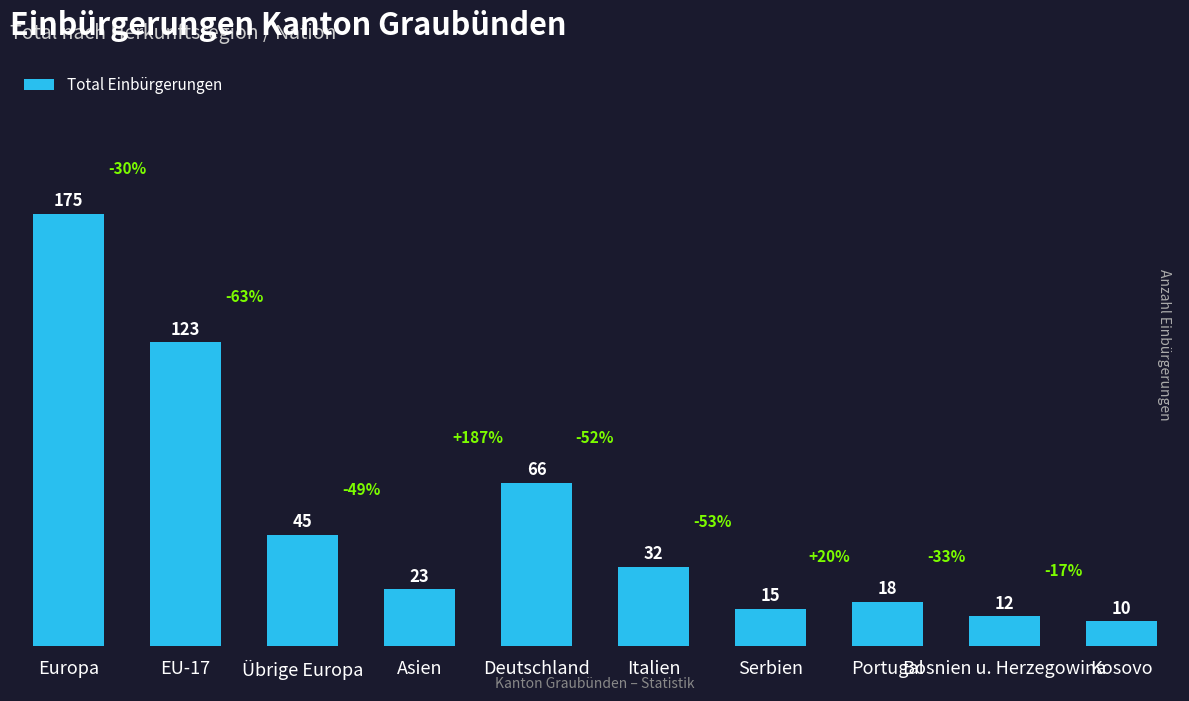

List the labels in order of value, smallest first.

Kosovo, Bosnien u. Herzegowina, Serbien, Portugal, Asien, Italien, Übrige Europa, Deutschland, EU-17, Europa